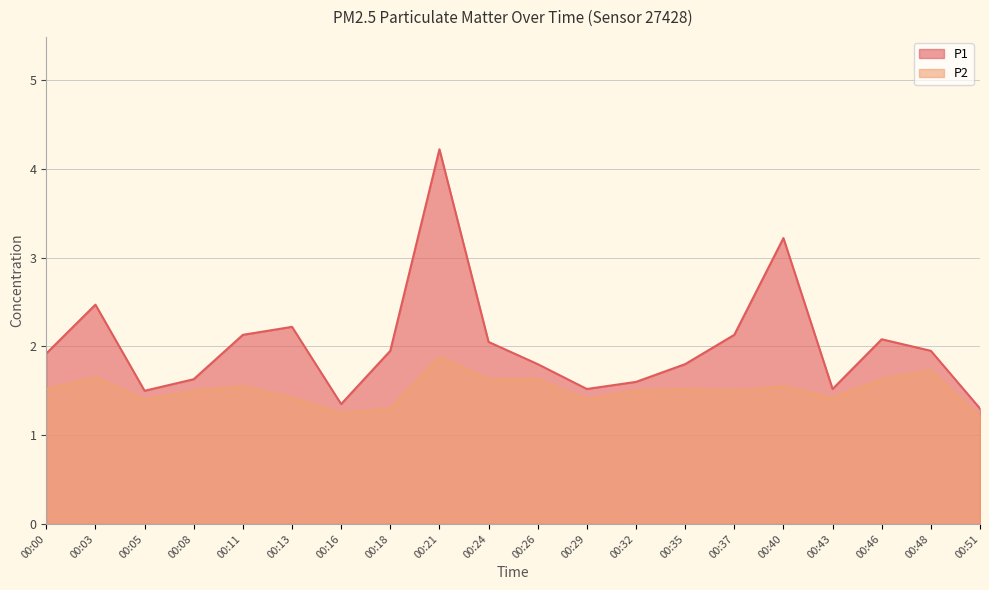

How many lines are shown in the chart?

2